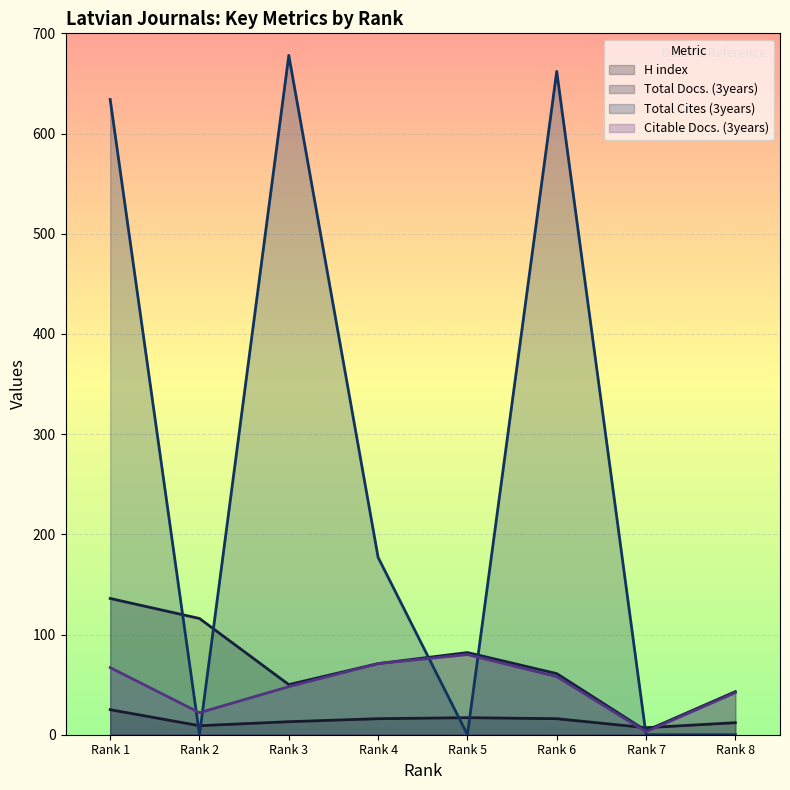

Which series ends up on top after the final intersection of Total Cites (3years) and Citable Docs. (3years)?

Citable Docs. (3years)